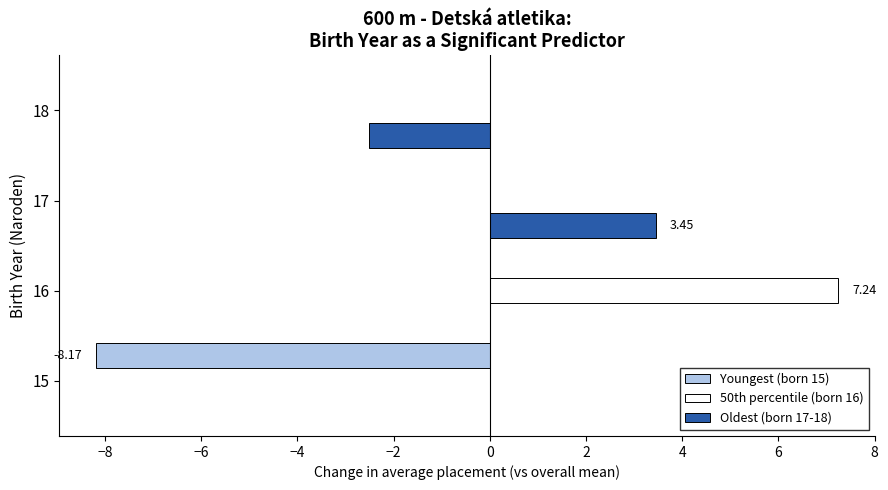

Is the value of Youngest (born 15) at 18 greater than the value of Oldest (born 17-18) at 18?

Yes